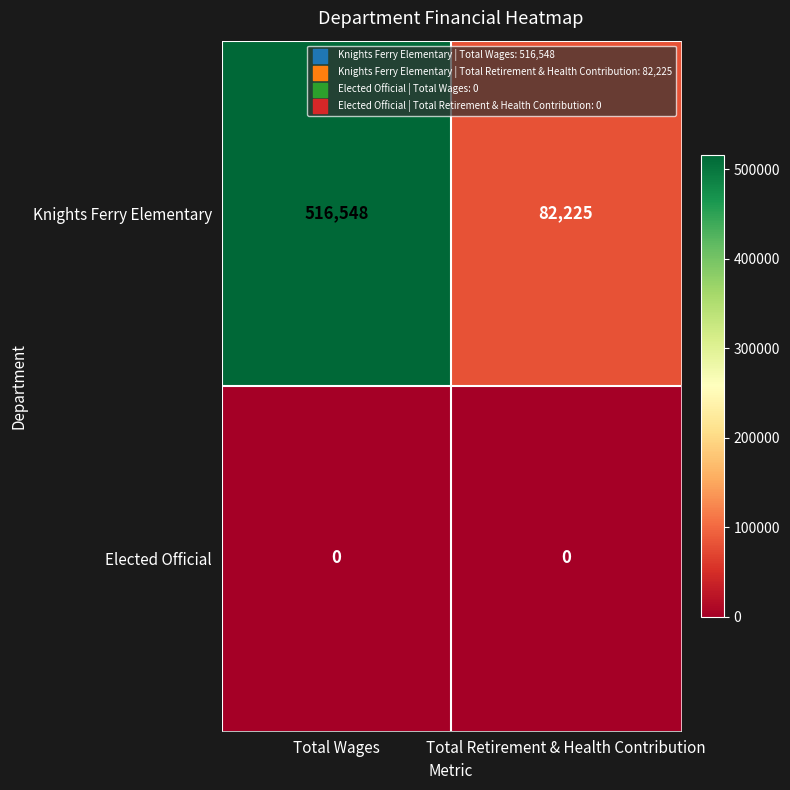

The Knights Ferry Elementary series shows 516548 at Total Wages. True or false?

True